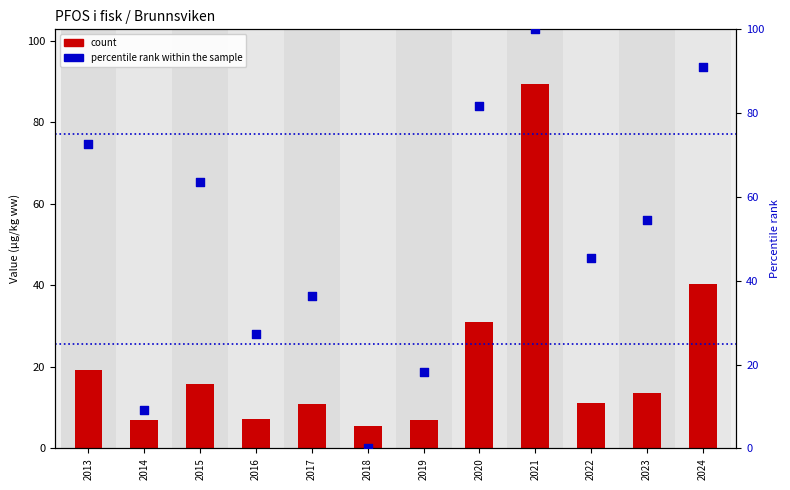

Which series has the largest Y range (max minus min)?

percentile rank within the sample